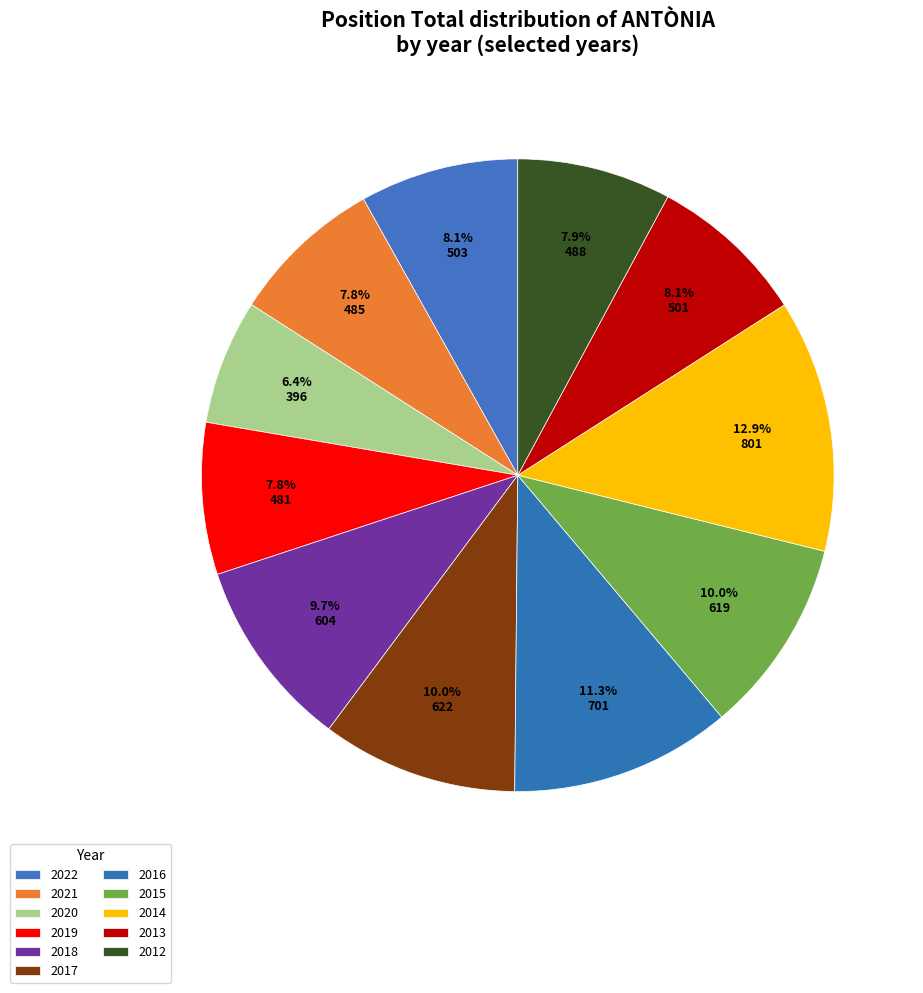

How many segments does this pie chart have?

11